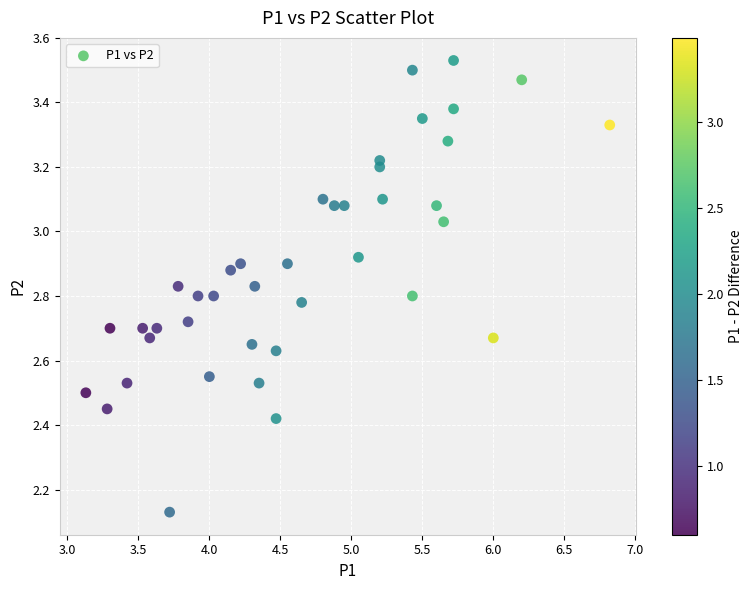

What is the range of X values (max minus min)?

3.7